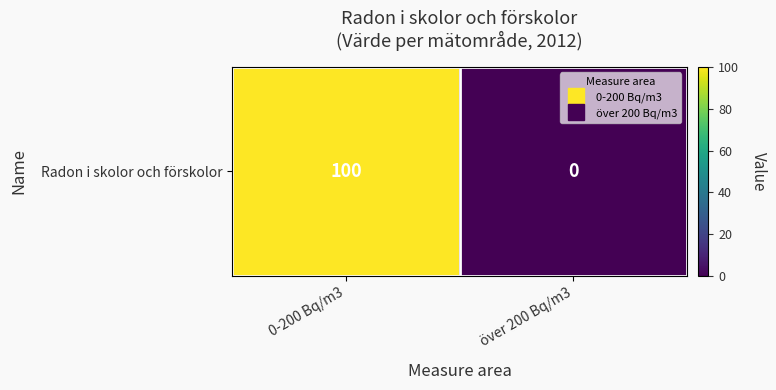

The value at över 200 Bq/m3 is 0. True or false?

True